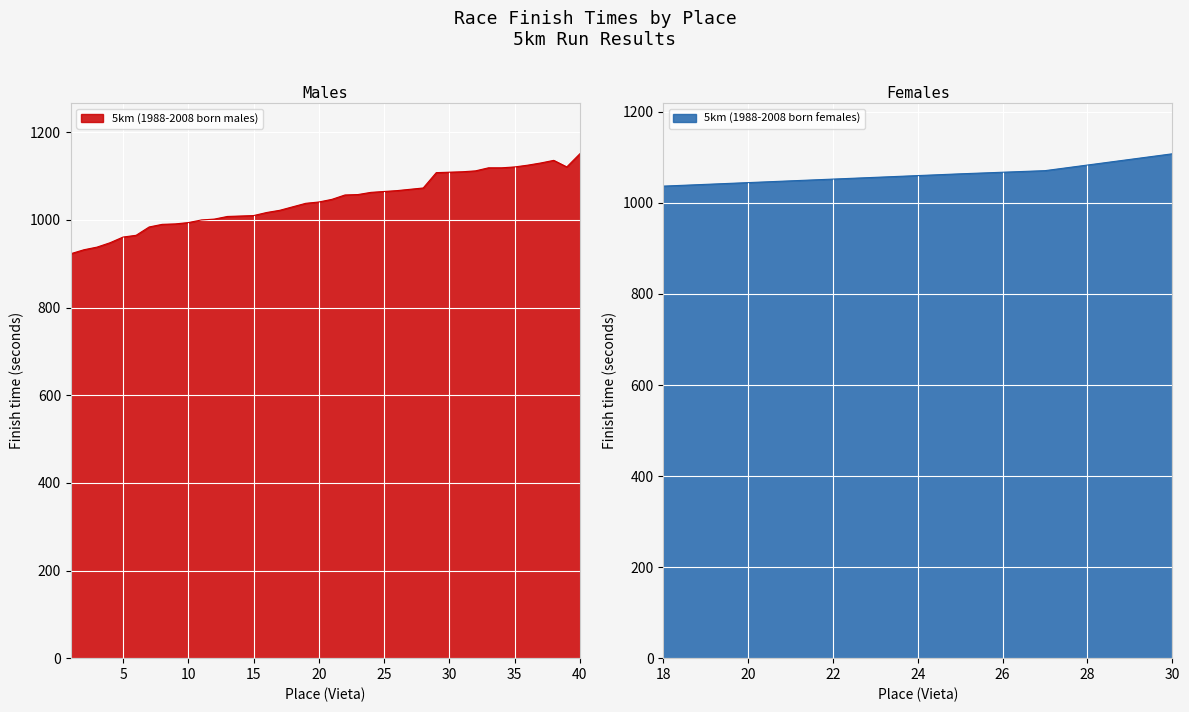

True or false: 5km (1988-2008 born females) has a value of 1746 at 30.

False